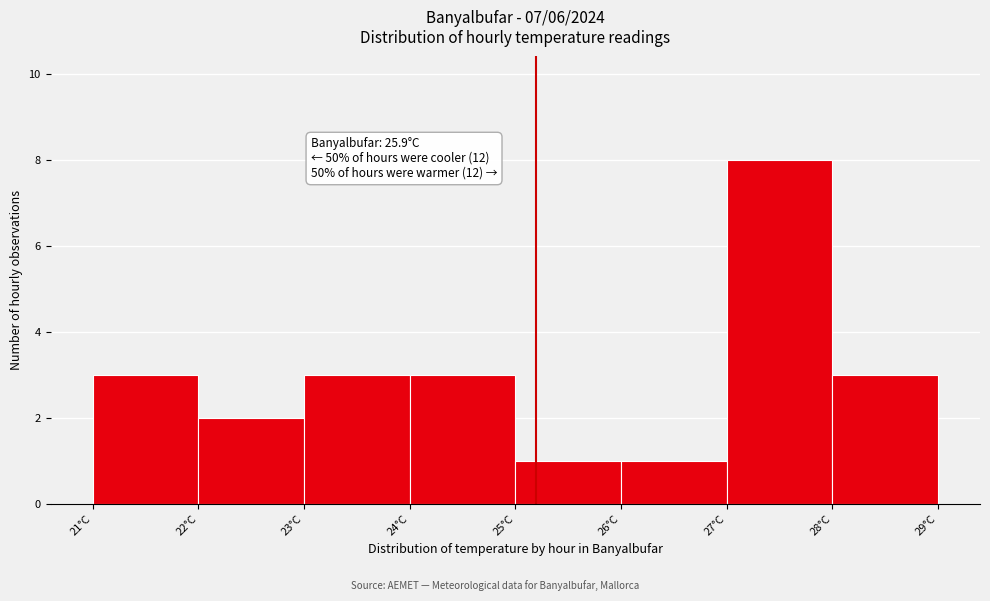

Which range on the x-axis has the tallest bar?

27 to 28